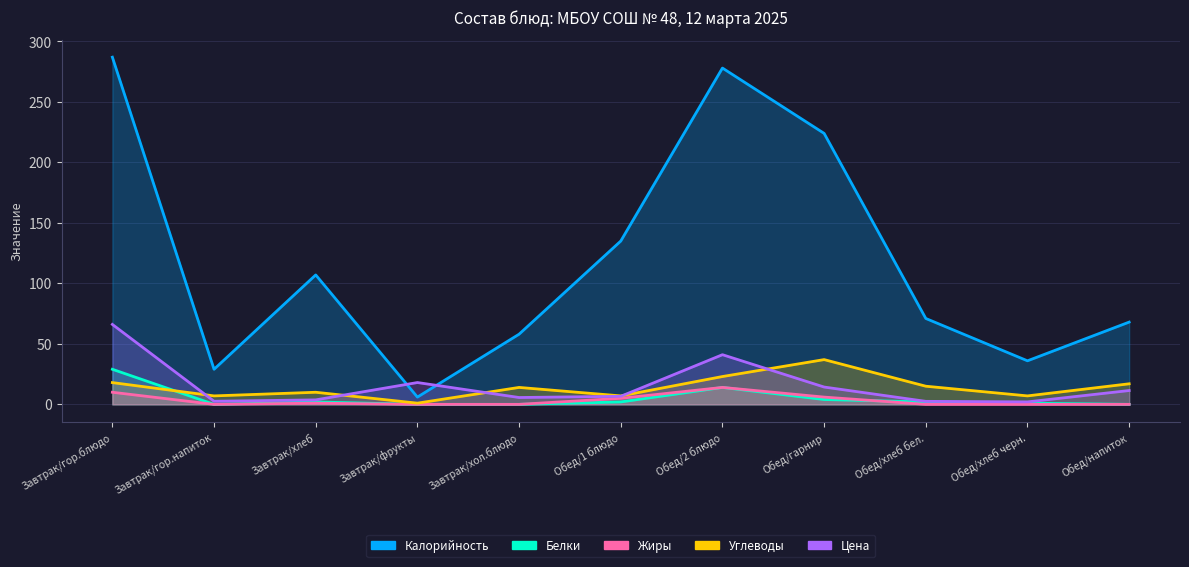

True or false: Углеводы has more than 0 interior local peaks.

True